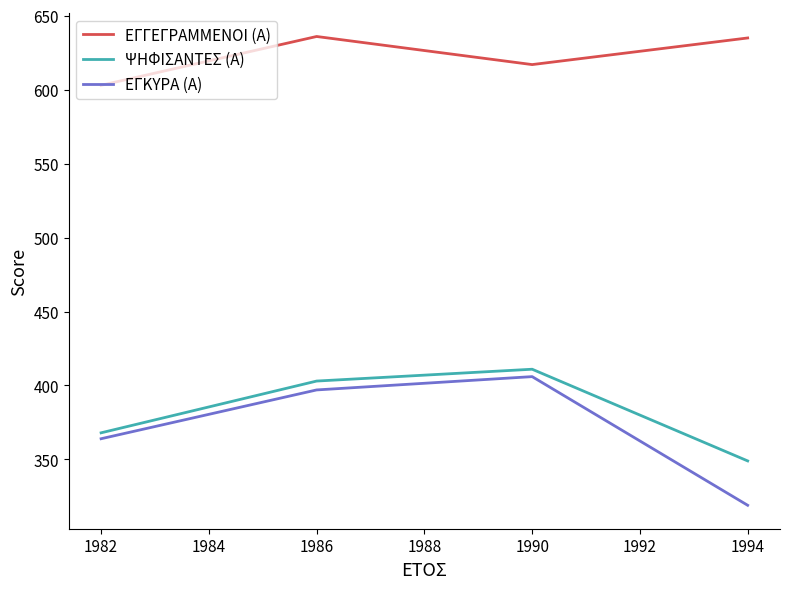

The ΕΓΚΥΡΑ (Α) series shows 180 at 1982. True or false?

False